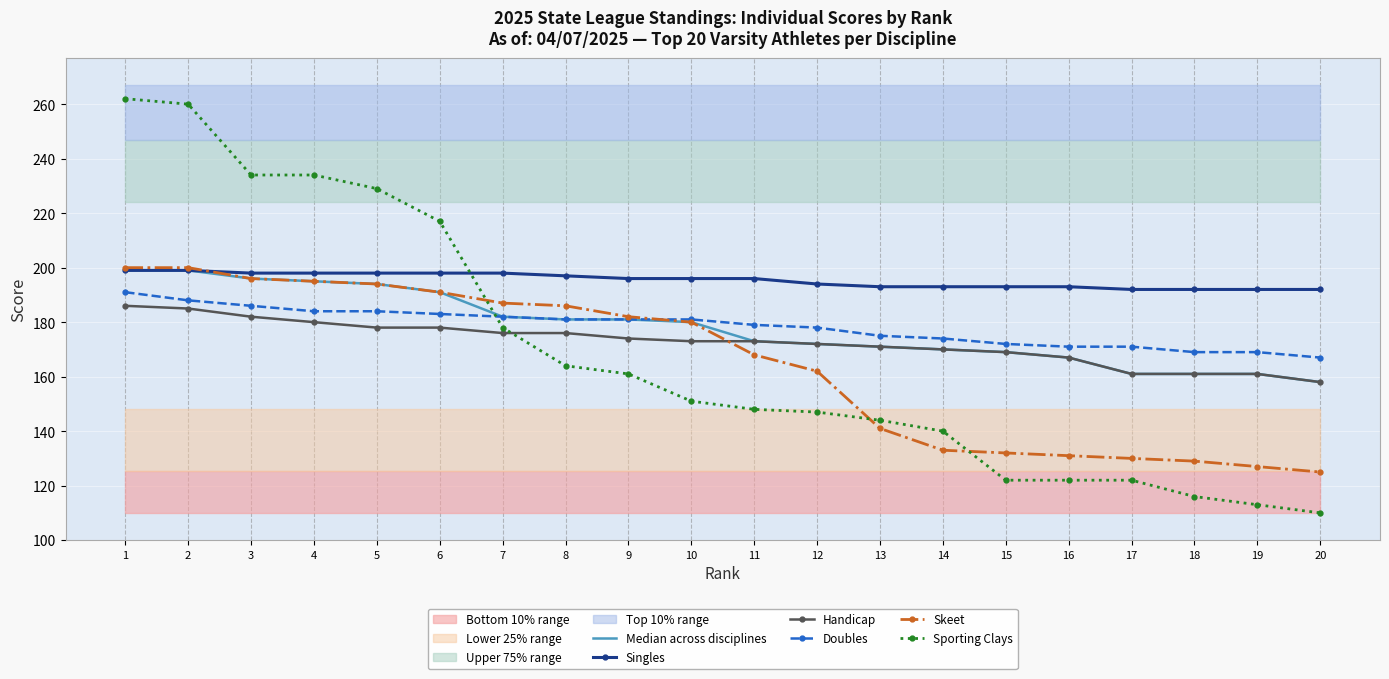

True or false: Skeet and Median across disciplines cross at least once.

False